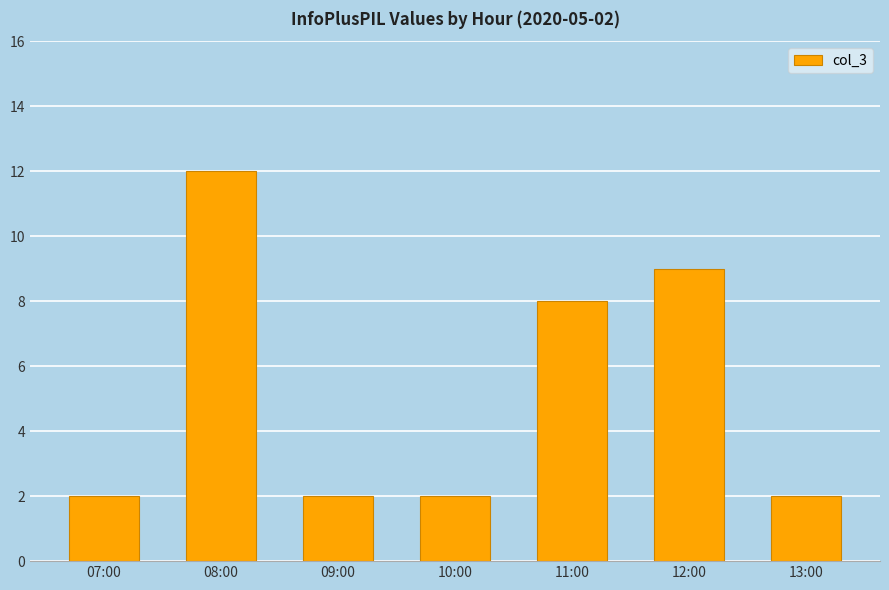

The chart shows a value of 15 at 12:00. True or false?

False